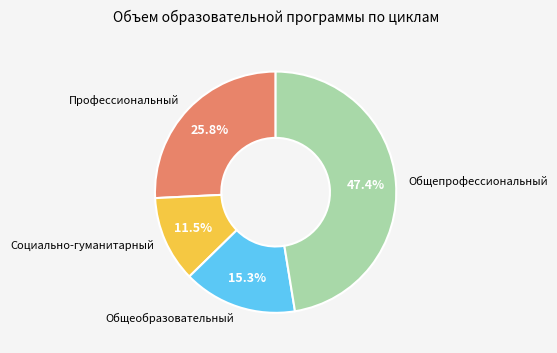

Is there a majority slice in this chart?

No